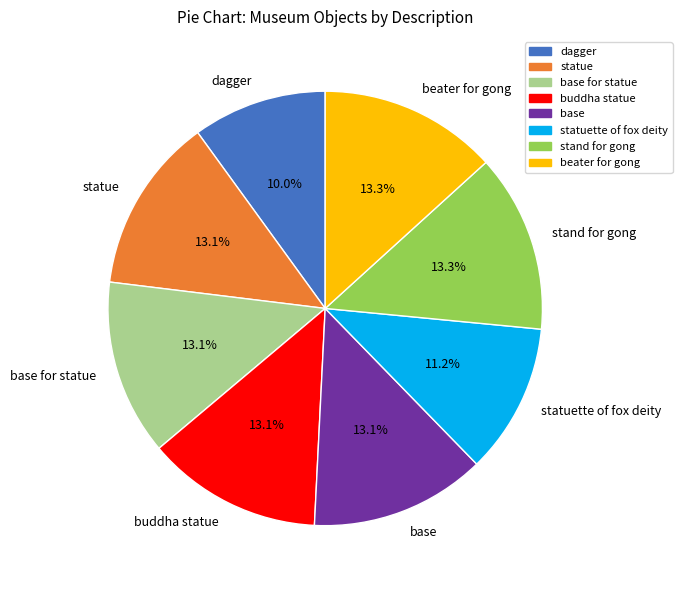

Combined, do statuette of fox deity and beater for gong account for over 50%?

No